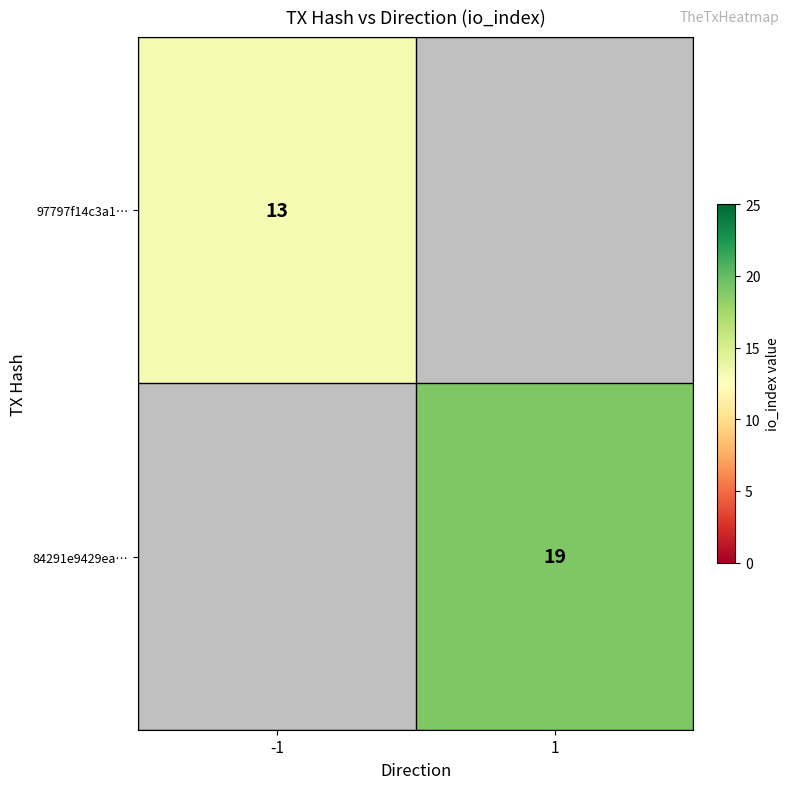

The 97797f14c3a1… series shows 5 at -1. True or false?

False